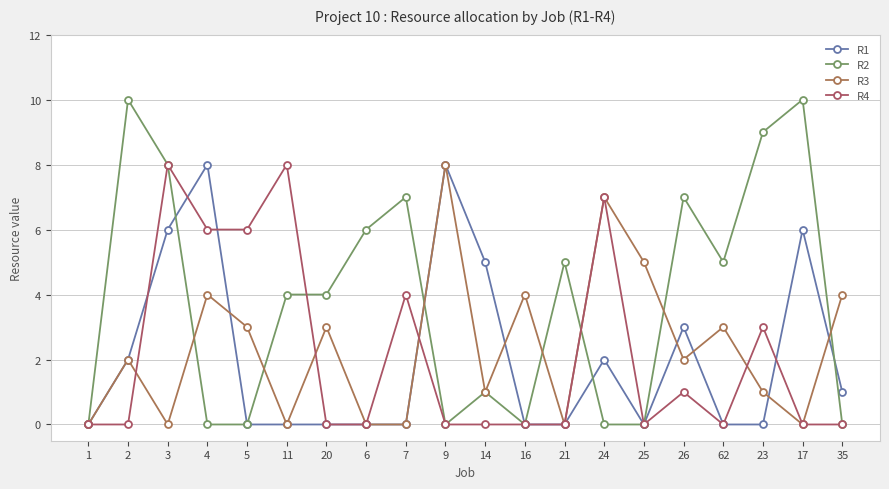

What is the sum of the R1 values at 62 and 3?

6